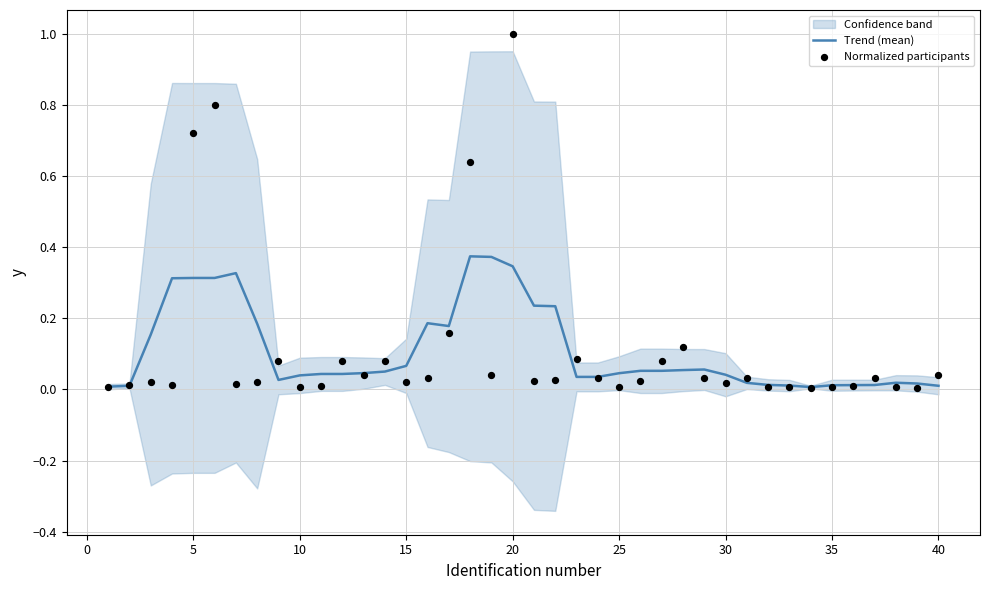

Which series reaches the maximum Y coordinate?

Normalized participants